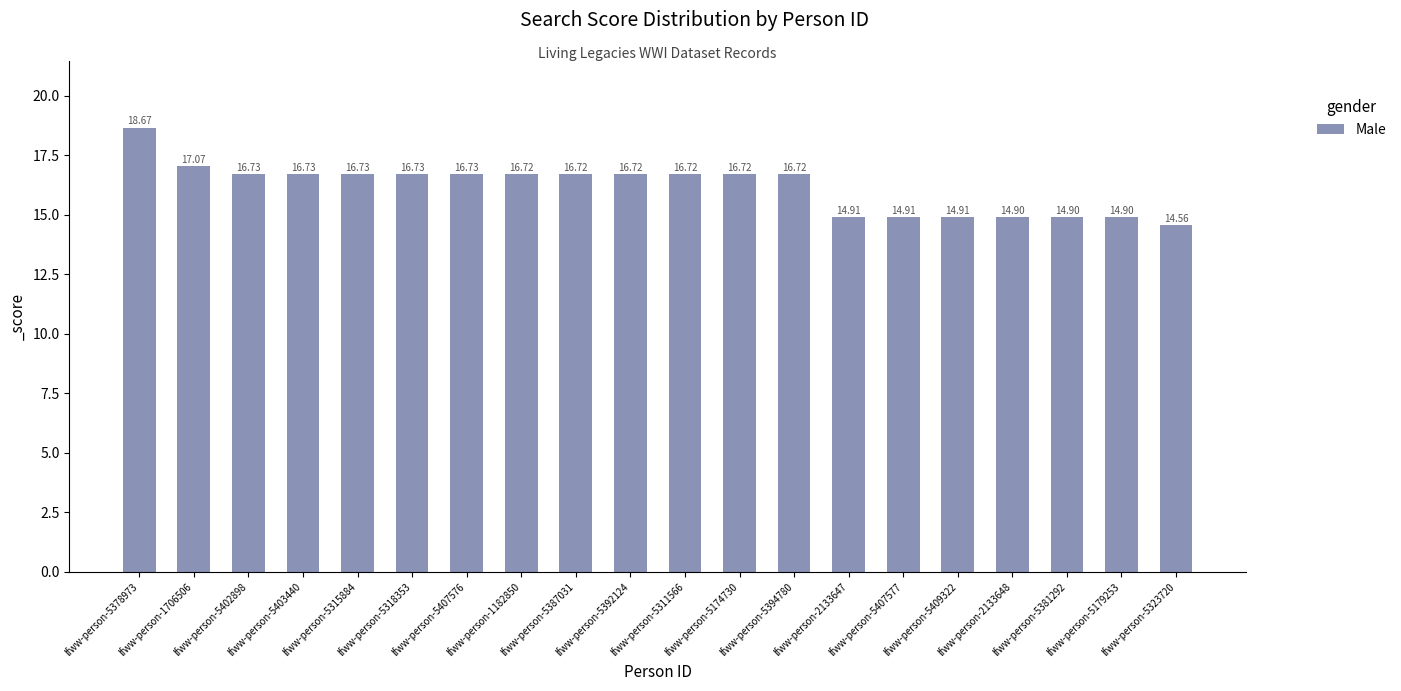

What is the difference between the maximum and second lowest values?

3.8